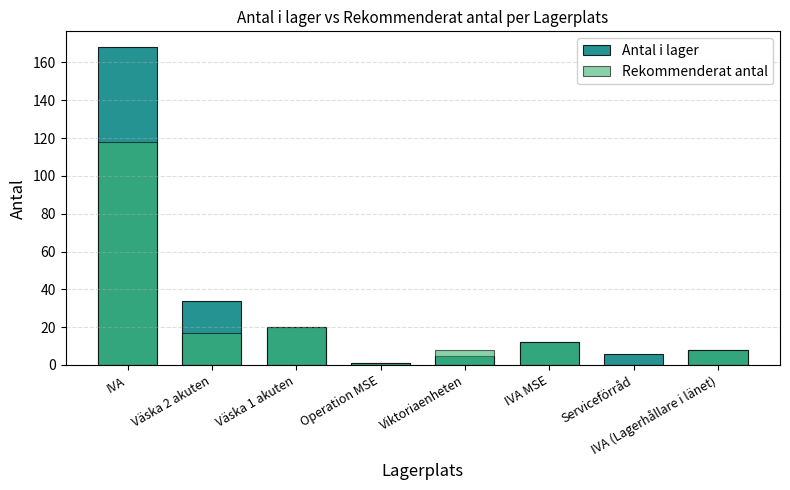

Between Viktoriaenheten and Operation MSE, which is larger?

Viktoriaenheten